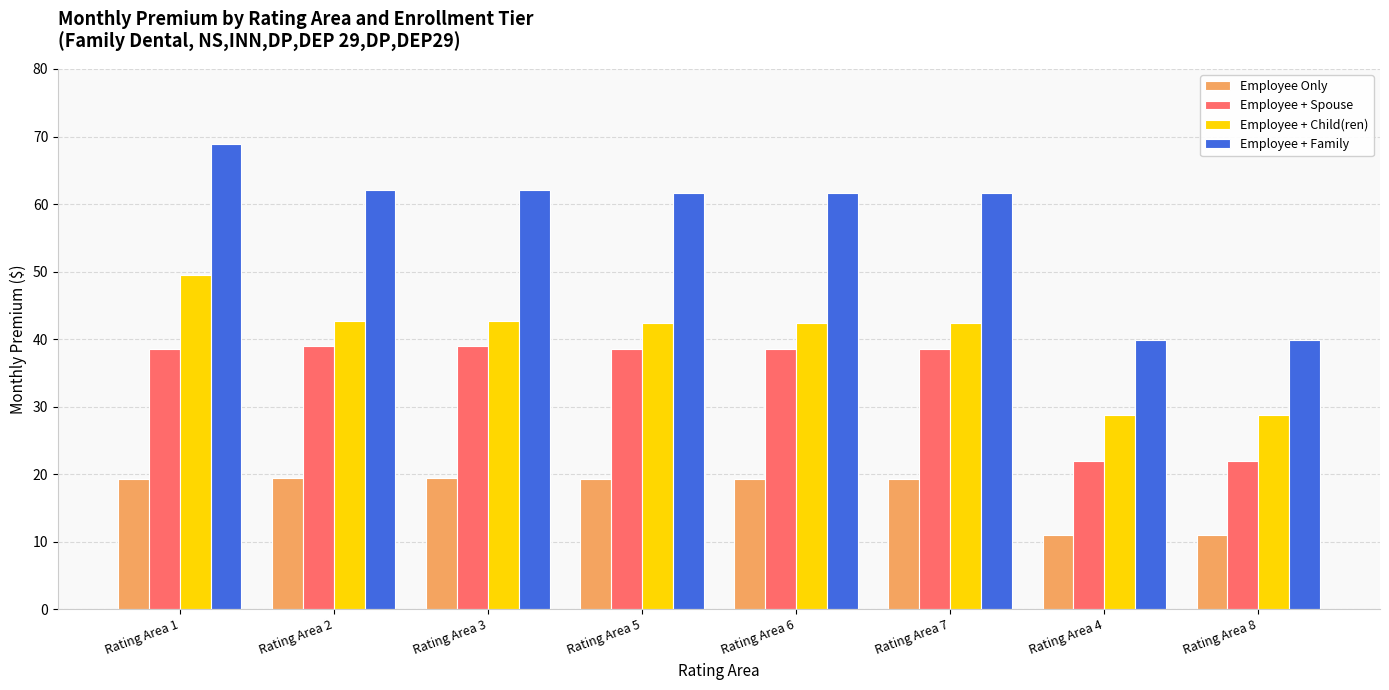

The Employee + Child(ren) series shows 42.4 at Rating Area 7. True or false?

True